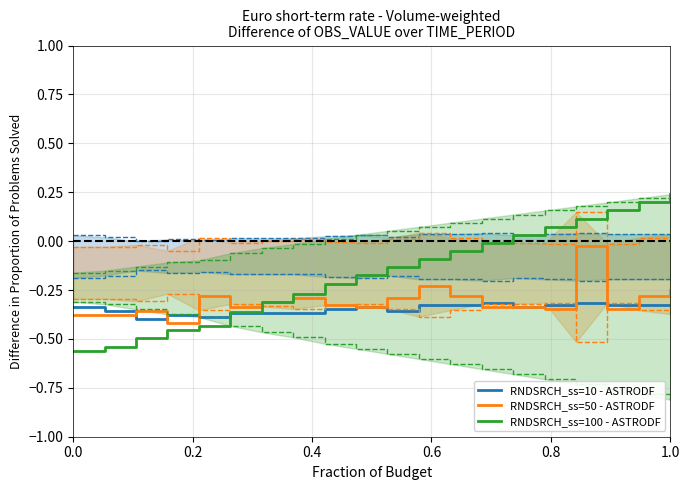

Reading right to left, extract all data points from this chart.

RNDSRCH_ss=10 - ASTRODF: -0.3	-0.3	-0.3	-0.3	-0.3	-0.3	-0.3	-0.3	-0.3	-0.4	-0.3	-0.3	-0.4	-0.4	-0.4	-0.4	-0.4	-0.4	-0.4	-0.3
RNDSRCH_ss=50 - ASTRODF: -0.3	-0.3	-0.3	-0.0	-0.3	-0.3	-0.3	-0.3	-0.2	-0.3	-0.3	-0.3	-0.3	-0.3	-0.3	-0.3	-0.4	-0.4	-0.4	-0.4
RNDSRCH_ss=100 - ASTRODF: 0.2	0.2	0.2	0.1	0.1	0.0	-0.0	-0.1	-0.1	-0.1	-0.2	-0.2	-0.3	-0.3	-0.4	-0.4	-0.5	-0.5	-0.5	-0.6